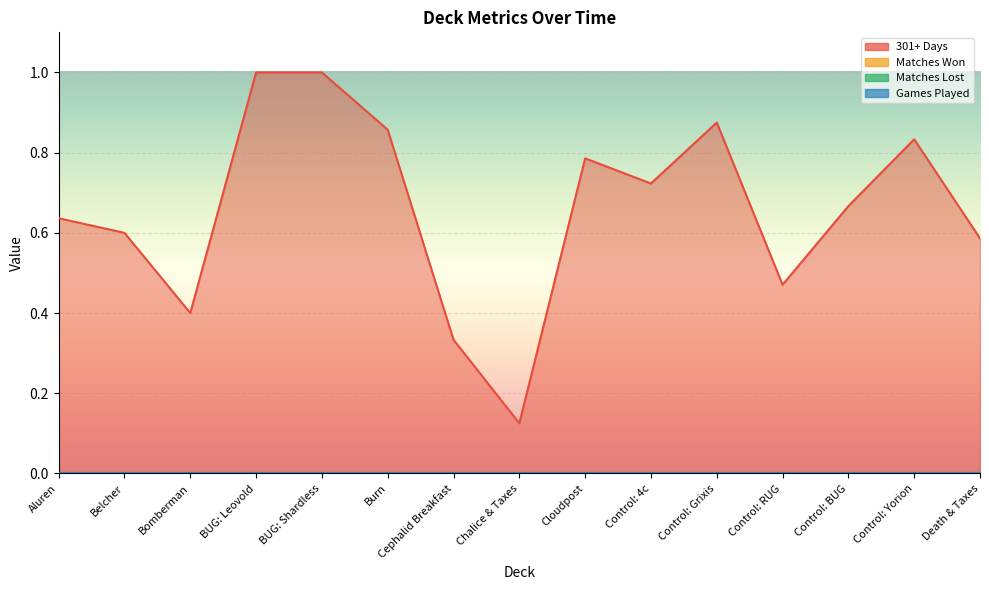

Where is the first local minimum for 301+ Days?

Bomberman